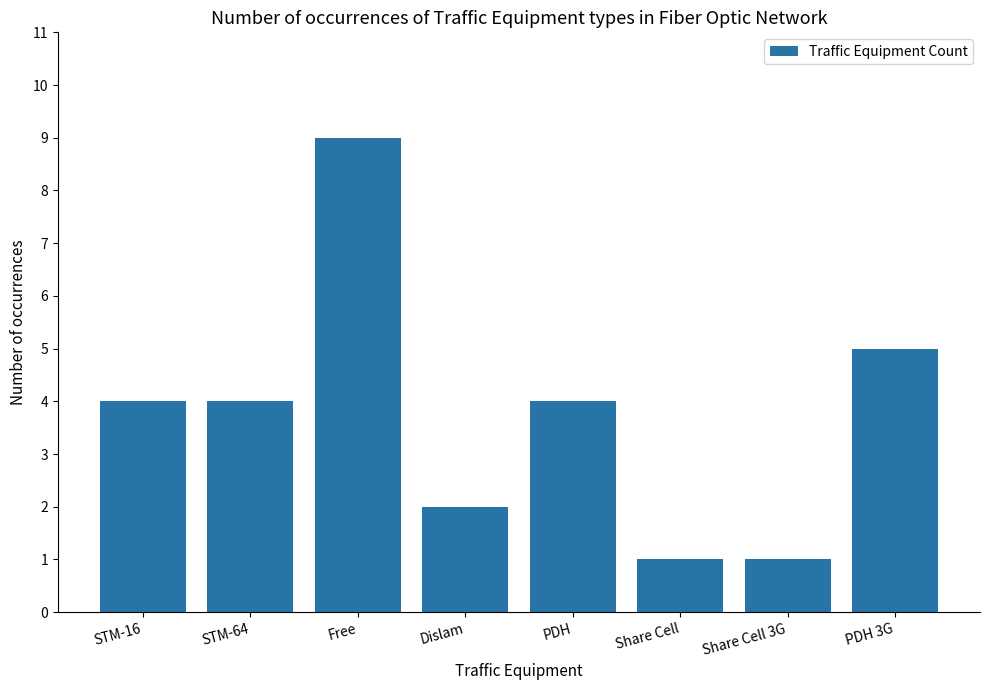

What is the sum of the values at Dislam and Share Cell?

3